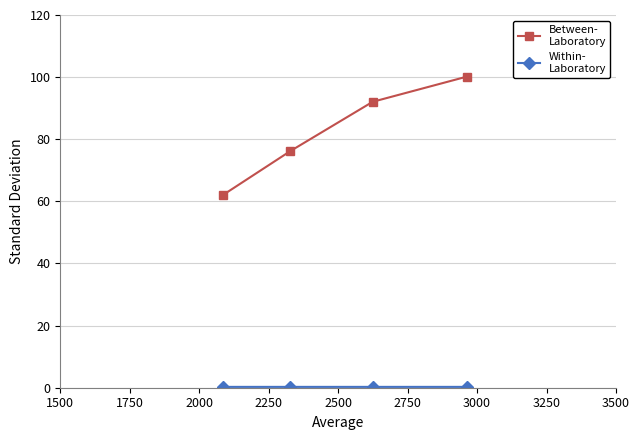

What is the greatest value displayed?

100.1